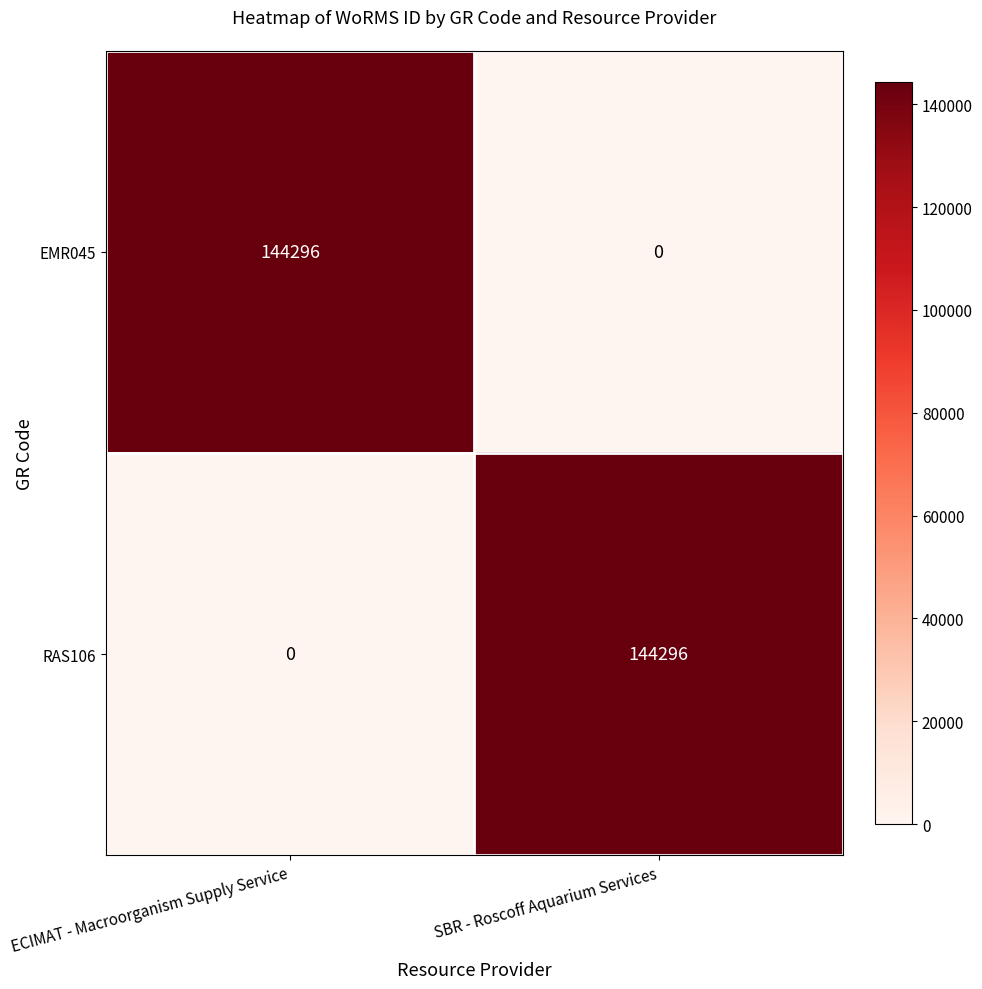

What is the approximate value of RAS106 at SBR - Roscoff Aquarium Services?

144296